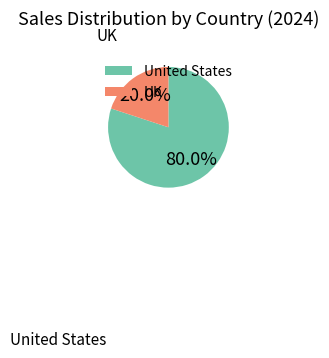

How many segments does this pie chart have?

2